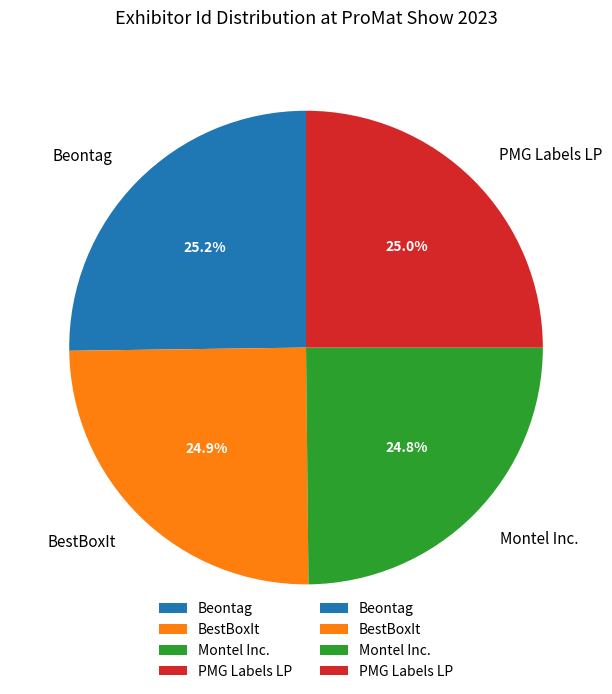

Approximately how many times larger is the value at BestBoxIt compared to Montel Inc.?

1.0